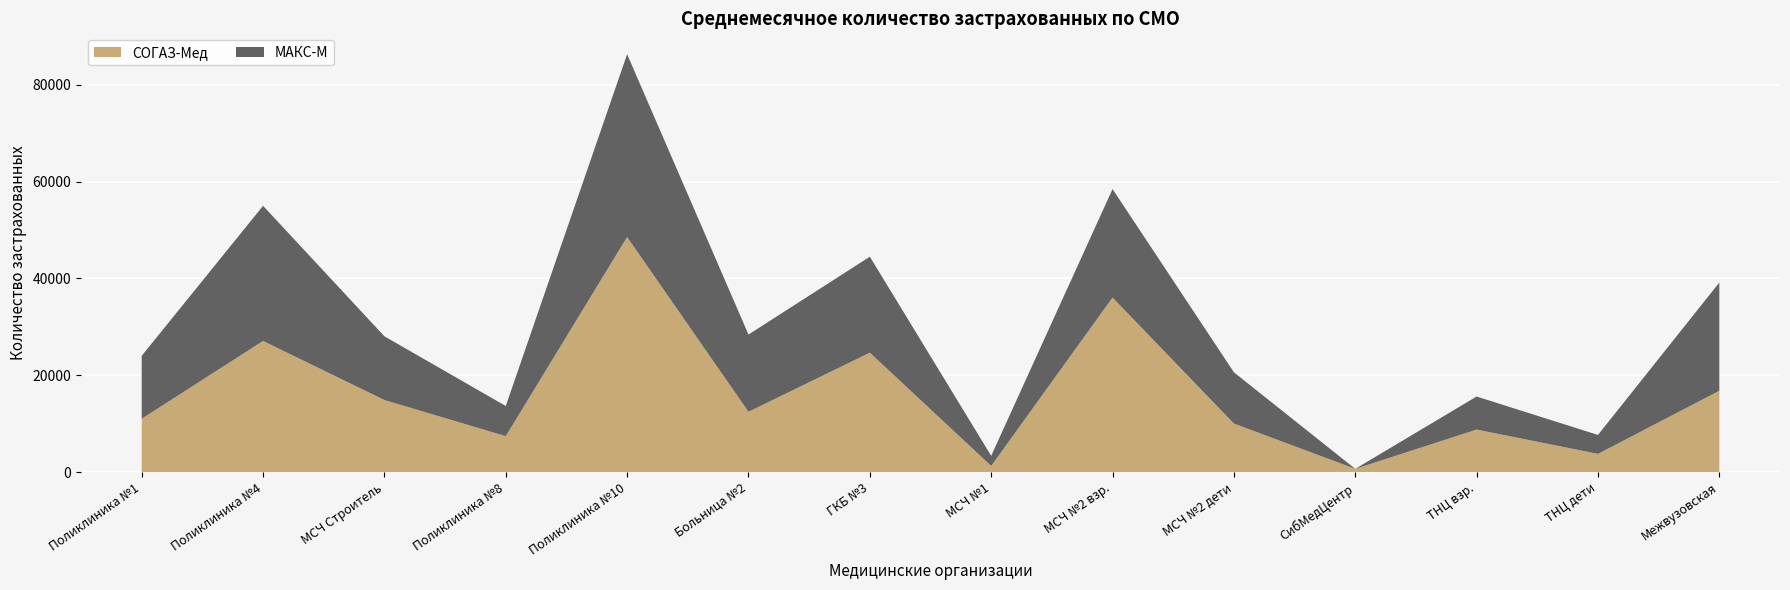

Reading left to right, what are all the values shown in this chart?

СОГАЗ-Мед: Поликлиника №1=11043	Поликлиника №4=27100	МСЧ Строитель=14910	Поликлиника №8=7451	Поликлиника №10=48559	Больница №2=12482	ГКБ №3=24683	МСЧ №1=1304	МСЧ №2 взр.=36061	МСЧ №2 дети=10050	СибМедЦентр=701	ТНЦ взр.=8812	ТНЦ дети=3793	Межвузовская=16824
МАКС-М: Поликлиника №1=12987	Поликлиника №4=27894	МСЧ Строитель=13154	Поликлиника №8=6225	Поликлиника №10=37723	Больница №2=15940	ГКБ №3=19808	МСЧ №1=2084	МСЧ №2 взр.=22388	МСЧ №2 дети=10582	СибМедЦентр=0	ТНЦ взр.=6820	ТНЦ дети=3908	Межвузовская=22334